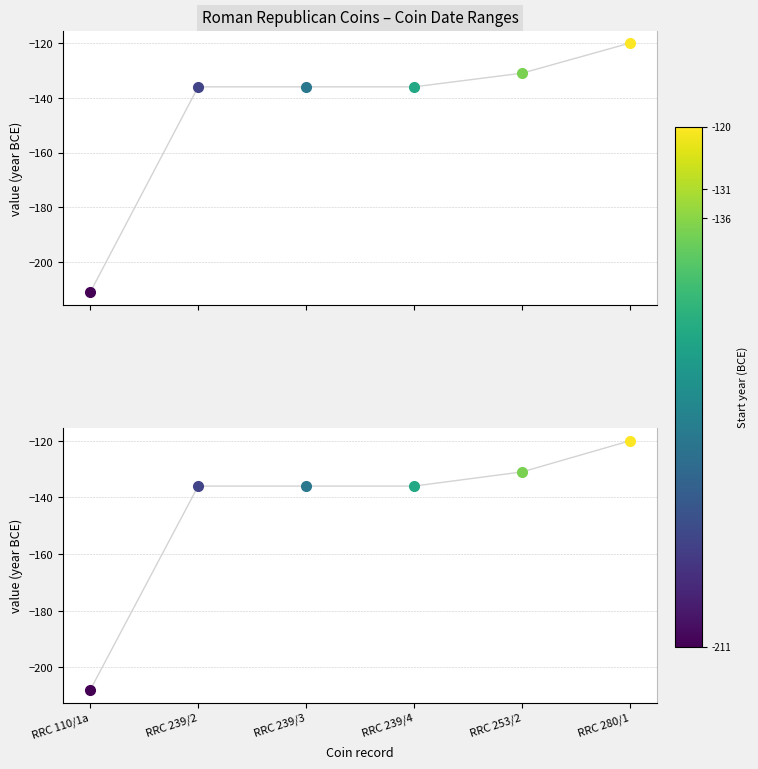

How many lines are shown in the chart?

2